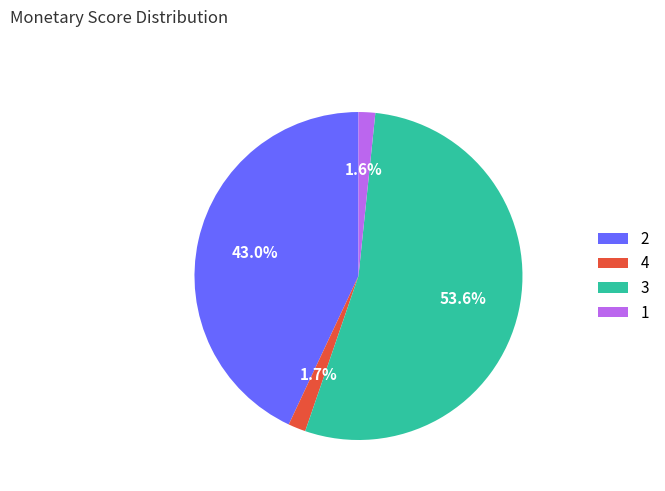

Is there any slice that represents more than half of the pie?

Yes